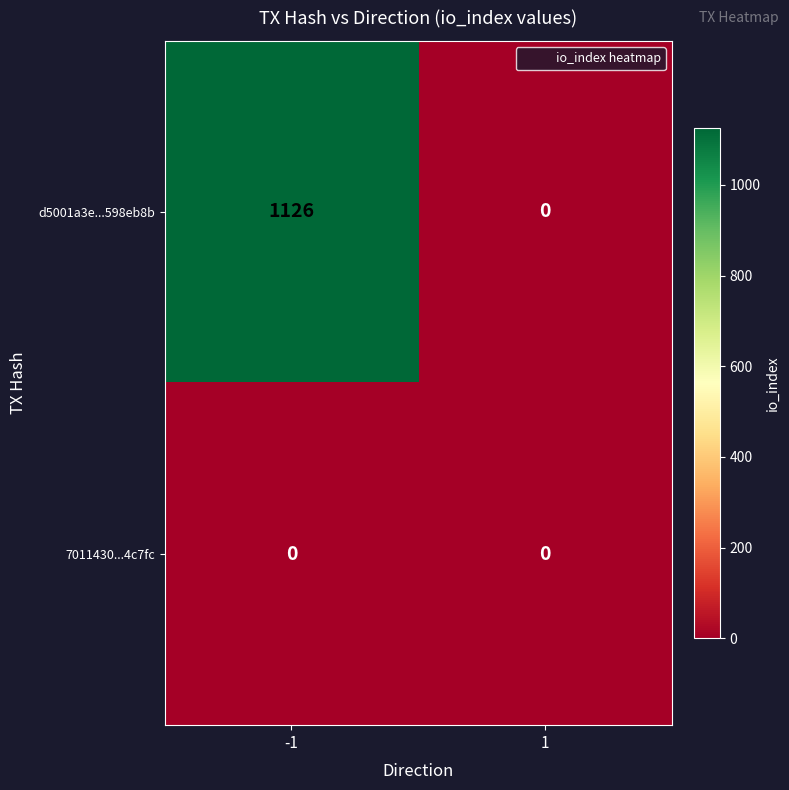

Rank the series by their maximum value, from lowest to highest.

7011430...4c7fc, d5001a3e...598eb8b